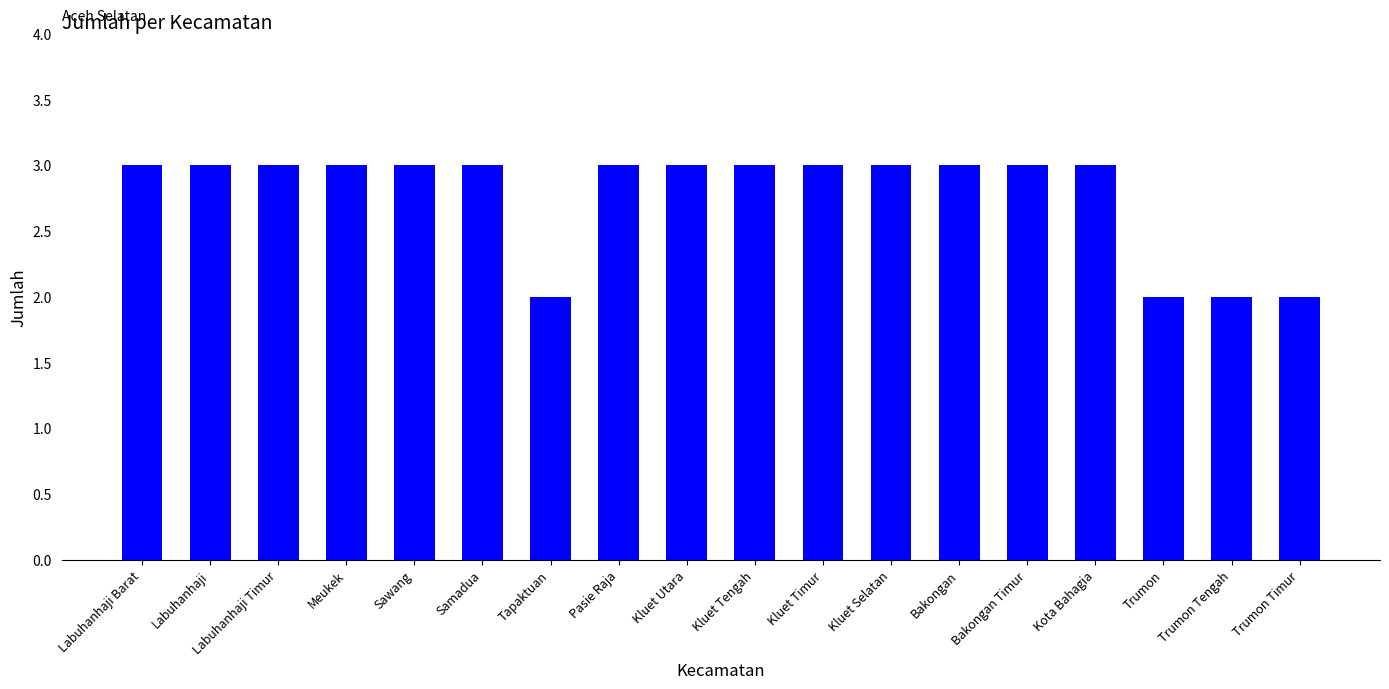

What is the average value?

3